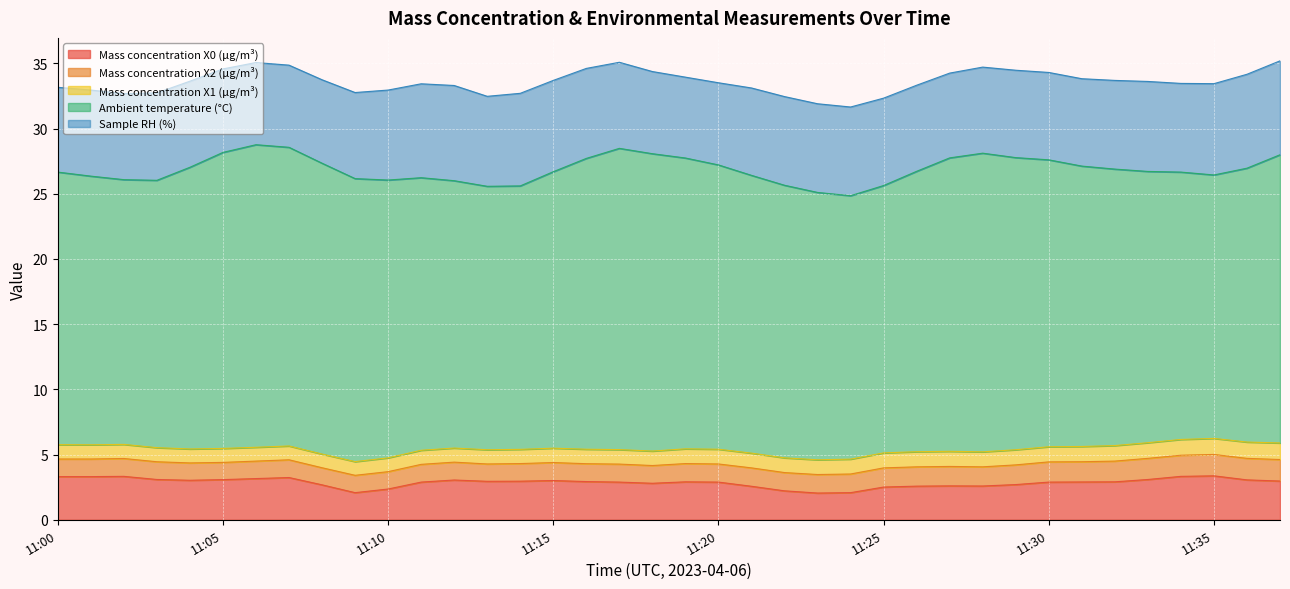

True or false: Ambient temperature (°C) and Mass concentration X0 (μg/m³) cross at least once.

False